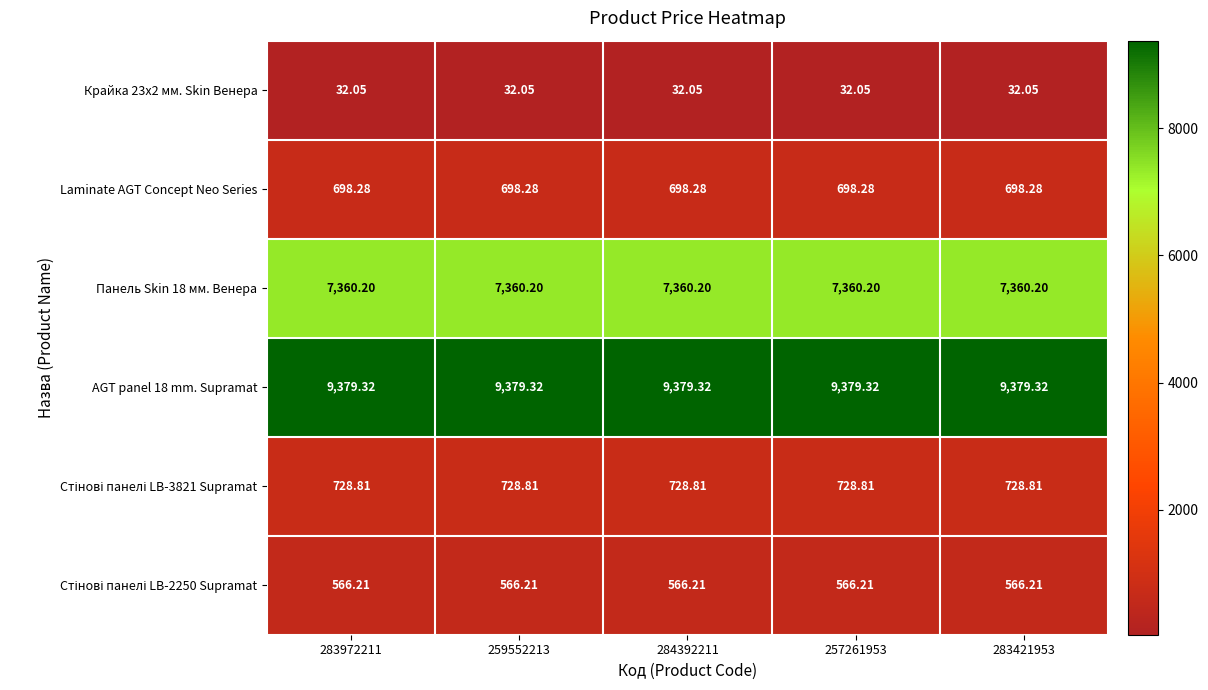

Which series has the widest spread of values?

Крайка 23x2 мм. Skin Венера